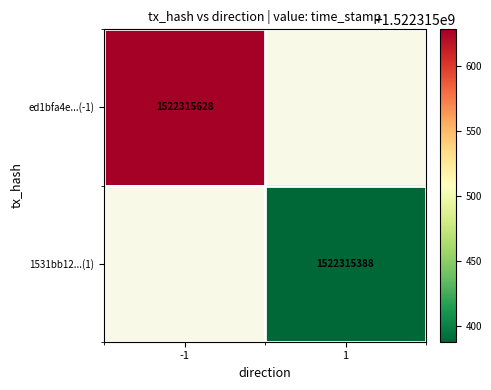

At which label does 1531bb129f9964093f5233fc2f4024799fdd0bb reach its peak?

1